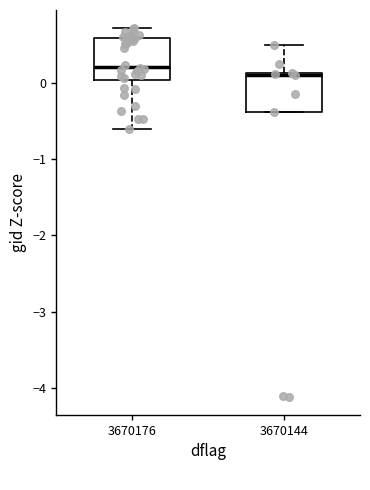

Reading left to right, transcribe this box plot: for each box, give where its median line is, the range the box spans, and where its two whiskers end, as read against the y-axis. The values are not printed on the chart, so give them approximately, as read against the axis.

3670176: median 0.2, box 0.0 to 0.6, whiskers -0.6 to 0.7
3670144: median 0.1 (just below the box's upper edge), box -0.4 to 0.1, whiskers -0.4 to 0.5